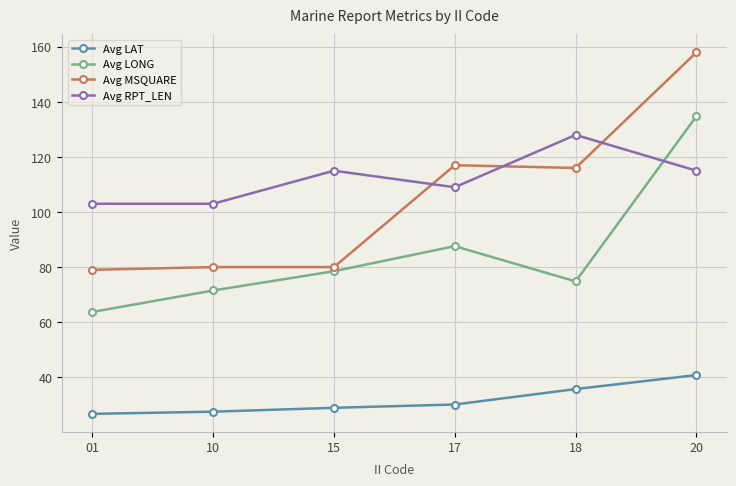

What is the smallest value displayed?

26.7